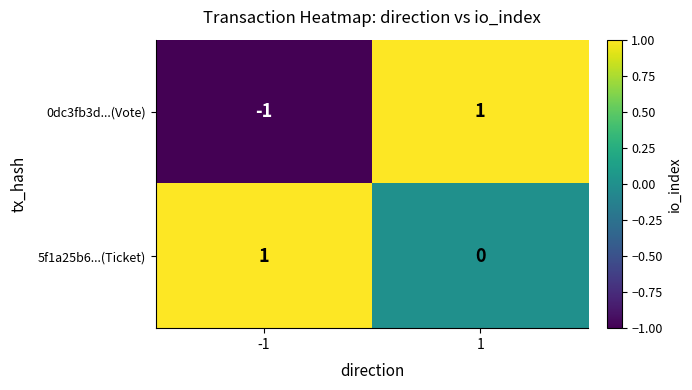

The 0dc3fb3d...(Vote) series shows -1 at -1. True or false?

True